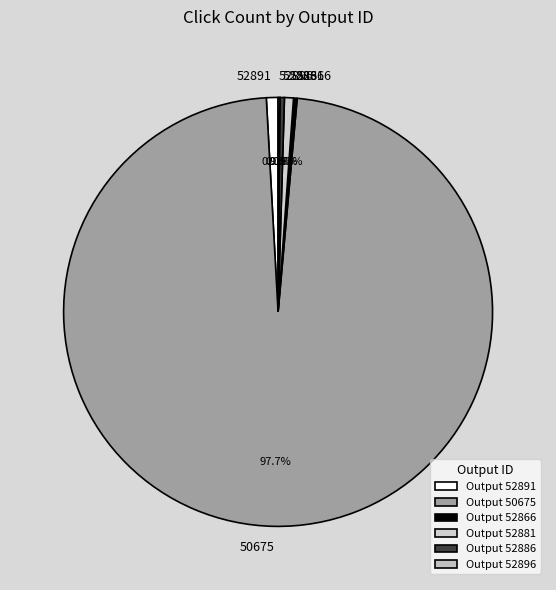

To the nearest percent, what is the difference between the largest and smallest slice percentages?

98%